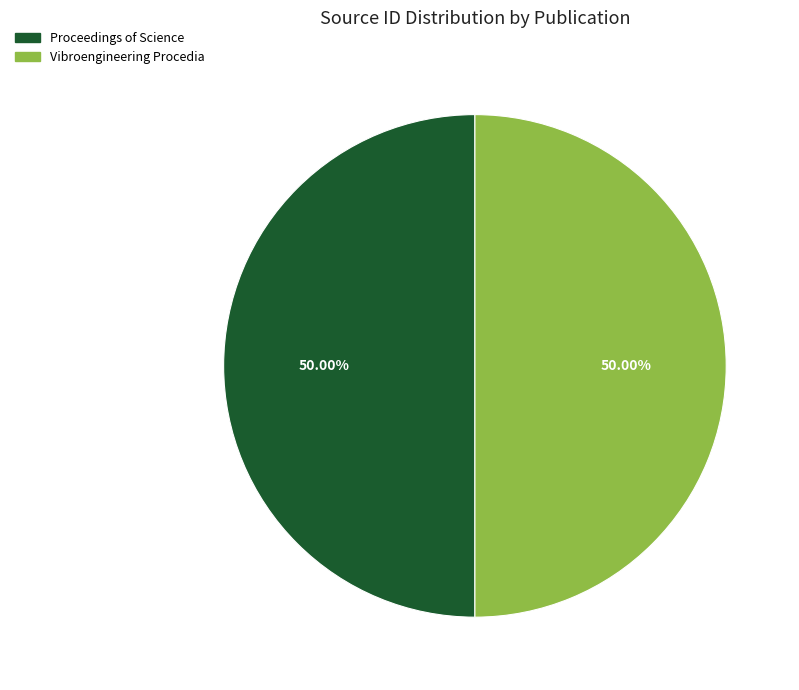

Combined, what portion of the pie is Vibroengineering Procedia and Proceedings of Science?

100.0%